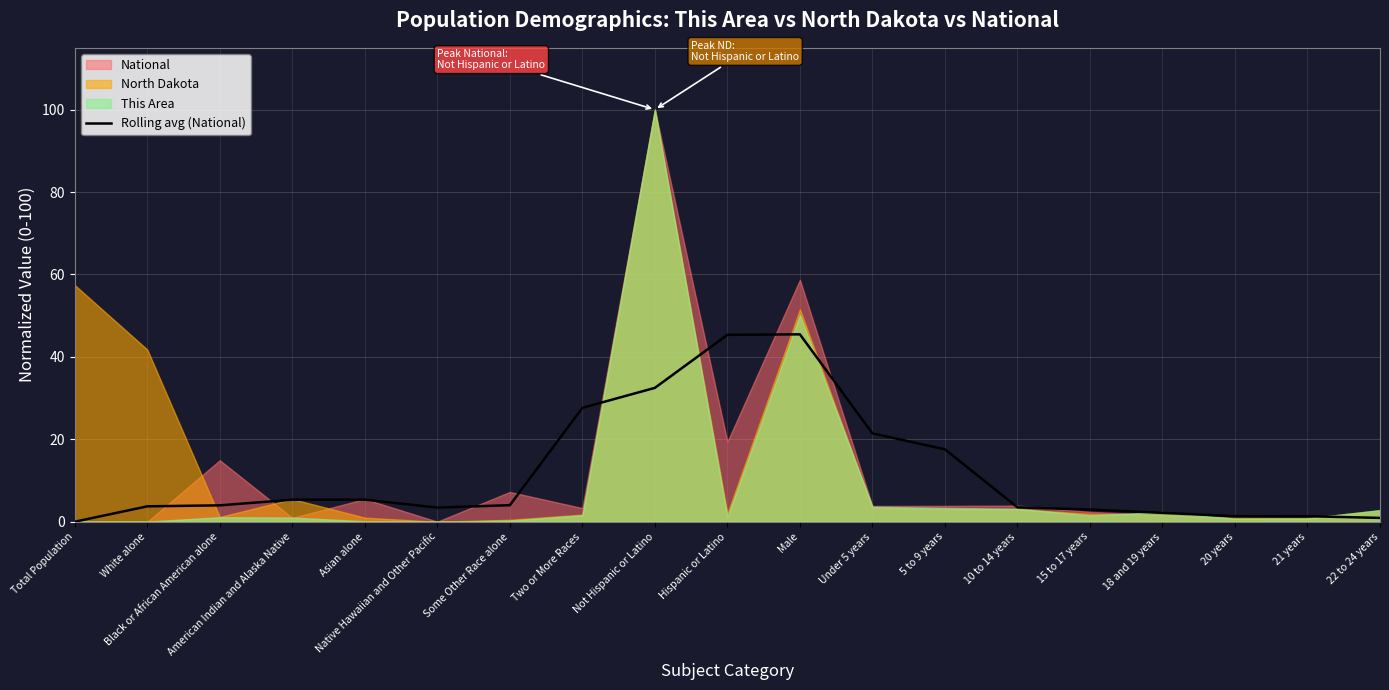

How many data points are above 3?

13